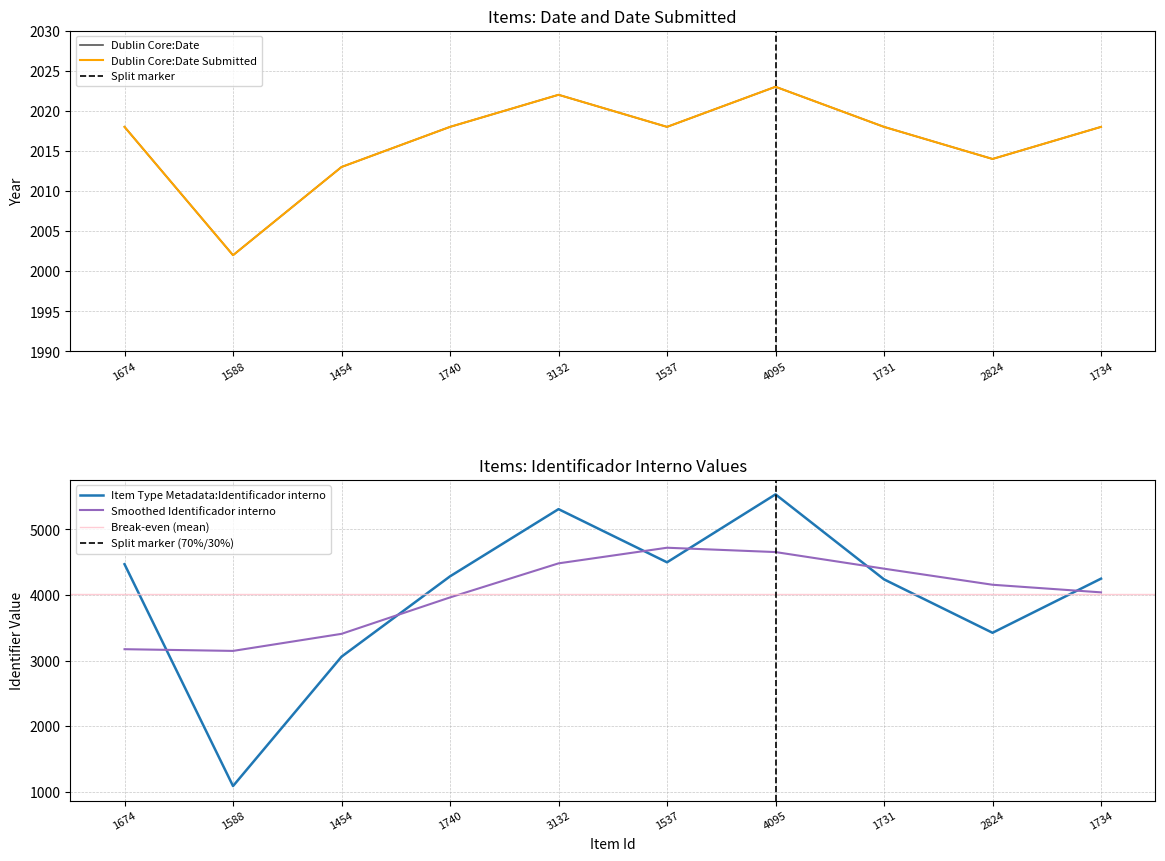

Reading left to right, list all the values displayed in this chart.

Dublin Core:Date: 1674=2018	1588=2002	1454=2013	1740=2018	3132=2022	1537=2018	4095=2023	1731=2018	2824=2014	1734=2018
Dublin Core:Date Submitted: 1674=2018	1588=2002	1454=2013	1740=2018	3132=2022	1537=2018	4095=2023	1731=2018	2824=2014	1734=2018
Item Type Metadata:Identificador interno: 1674=4469	1588=1089	1454=3060	1740=4284	3132=5308	1537=4498	4095=5533	1731=4238	2824=3424	1734=4249